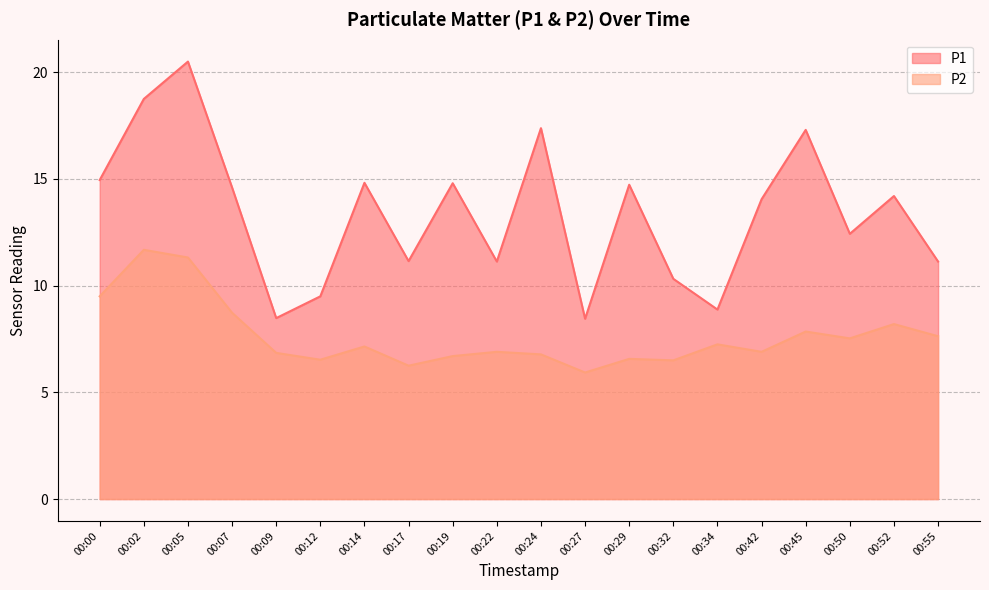

Rank the series by their maximum value, from lowest to highest.

P2, P1